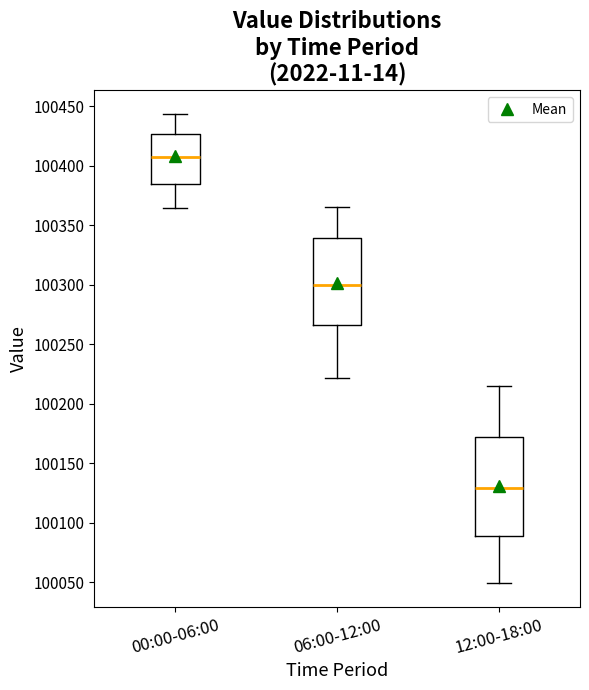

Where does the upper whisker of the box for 12:00-18:00 end on the y-axis? The values are not printed on the chart, so give them approximately, as read against the axis.

100215